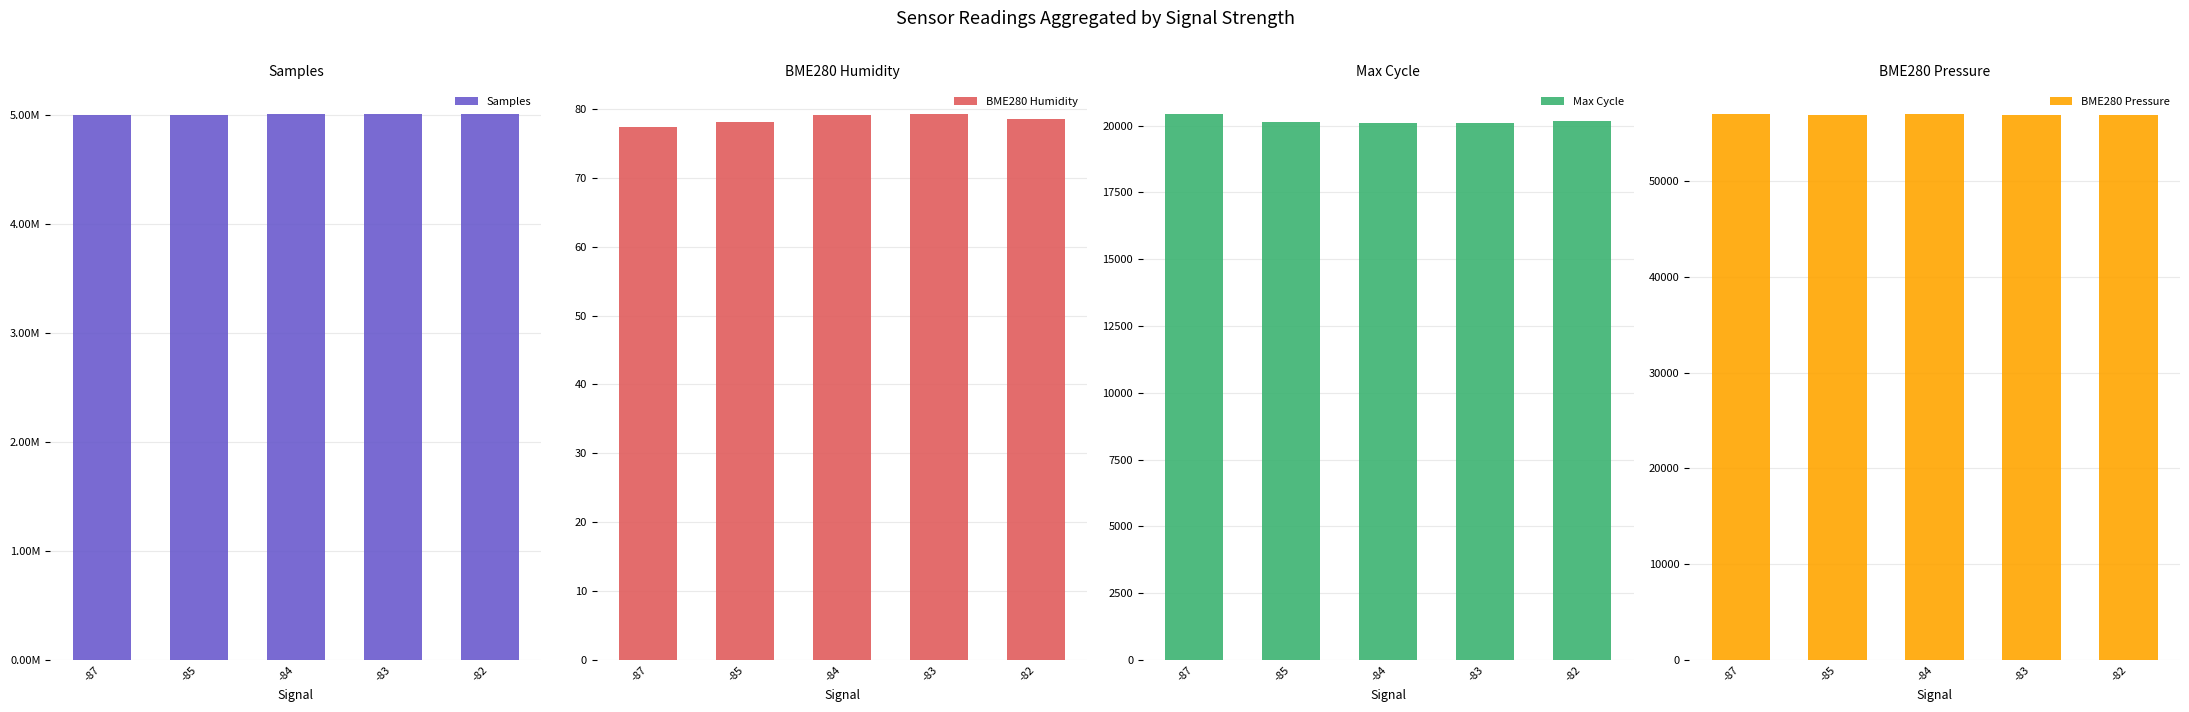

Is it true that BME280 Humidity equals 77.3 at -87?

True